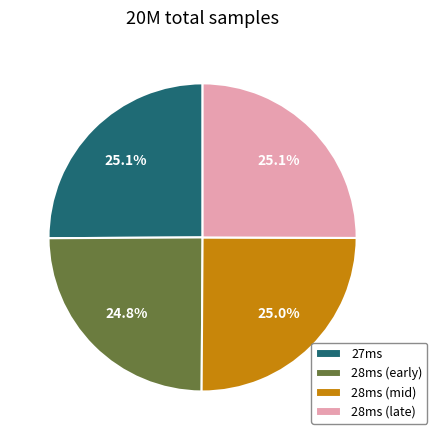

What is the ratio of the value at 28ms (early) to the value at 27ms?

1.0